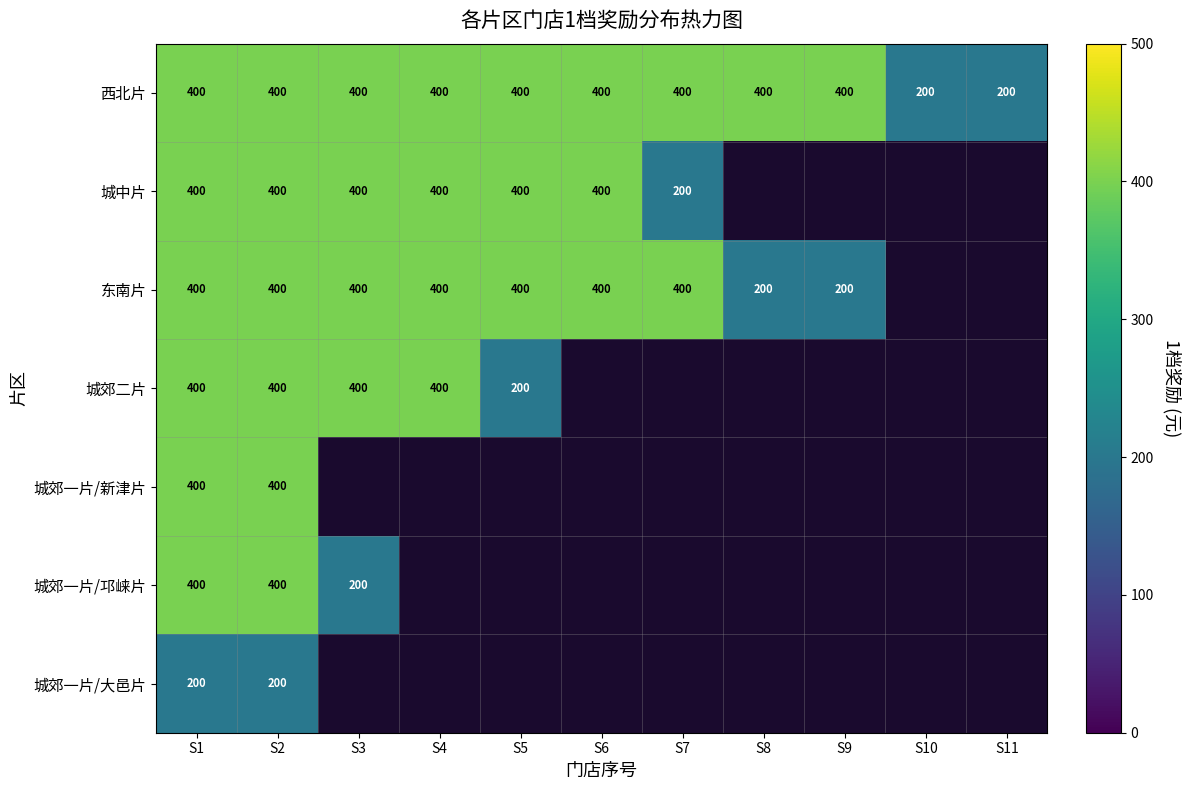

The value of 城郊一片/邛崃片 at S1 is 400. True or false?

True